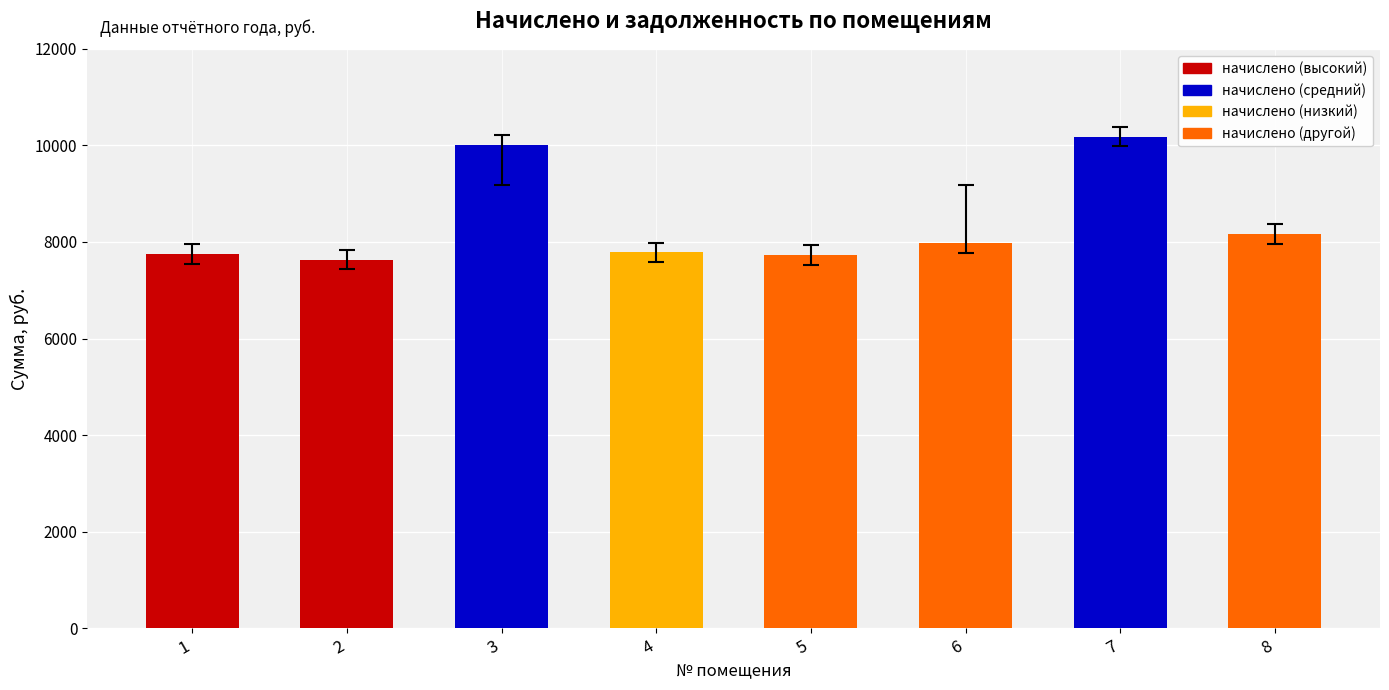

True or false: the data shows 7783.2 at 4.

True